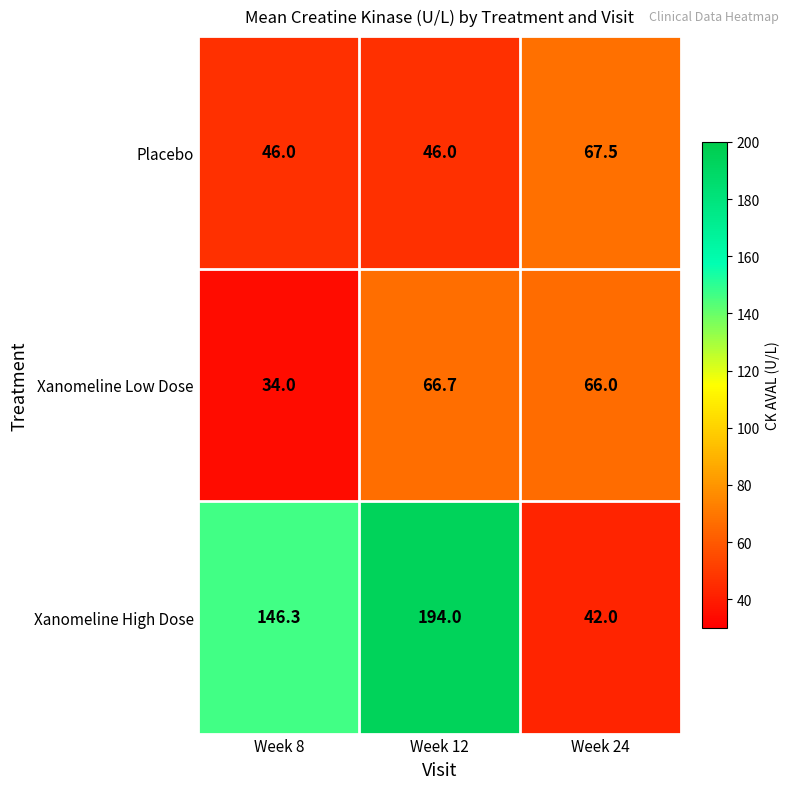

Which category has the highest value across all series?

Week 12